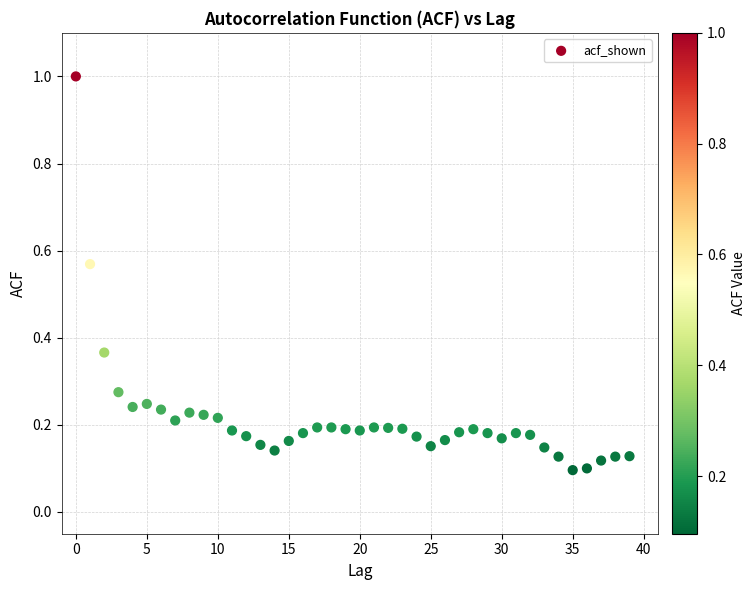

What is the range of Y values (max minus min)?

0.9